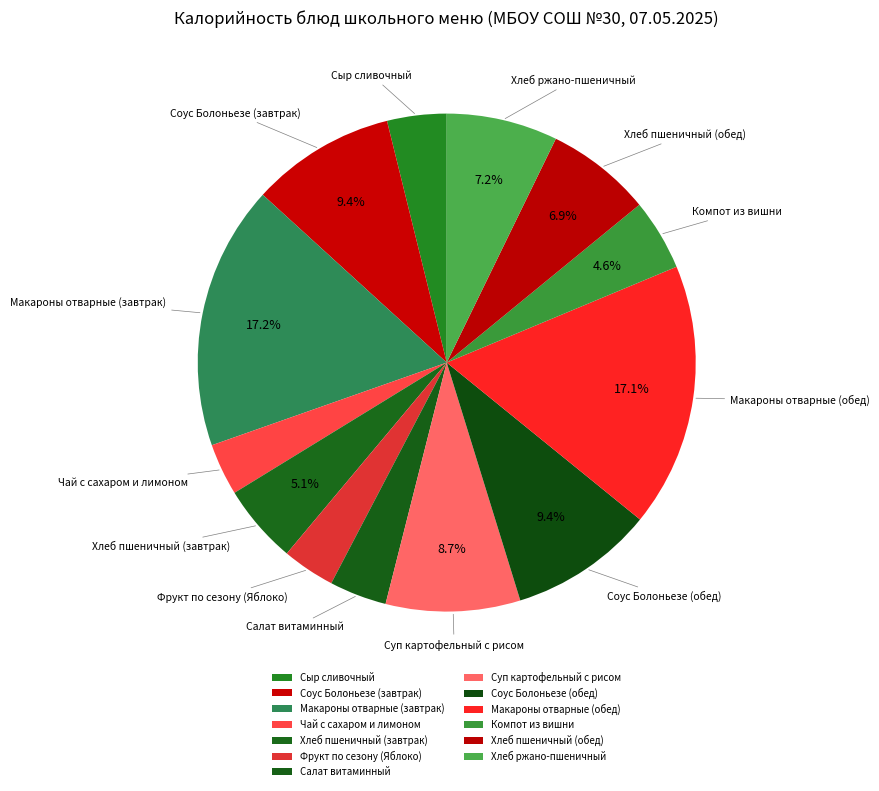

What is the ratio of the value at Компот из вишни to the value at Хлеб пшеничный (обед)?

0.7